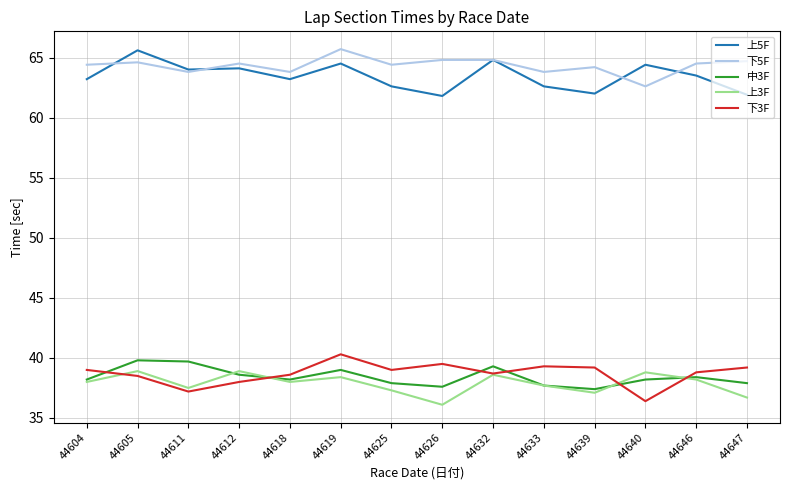

What is the total value across all series at 44632?

246.2